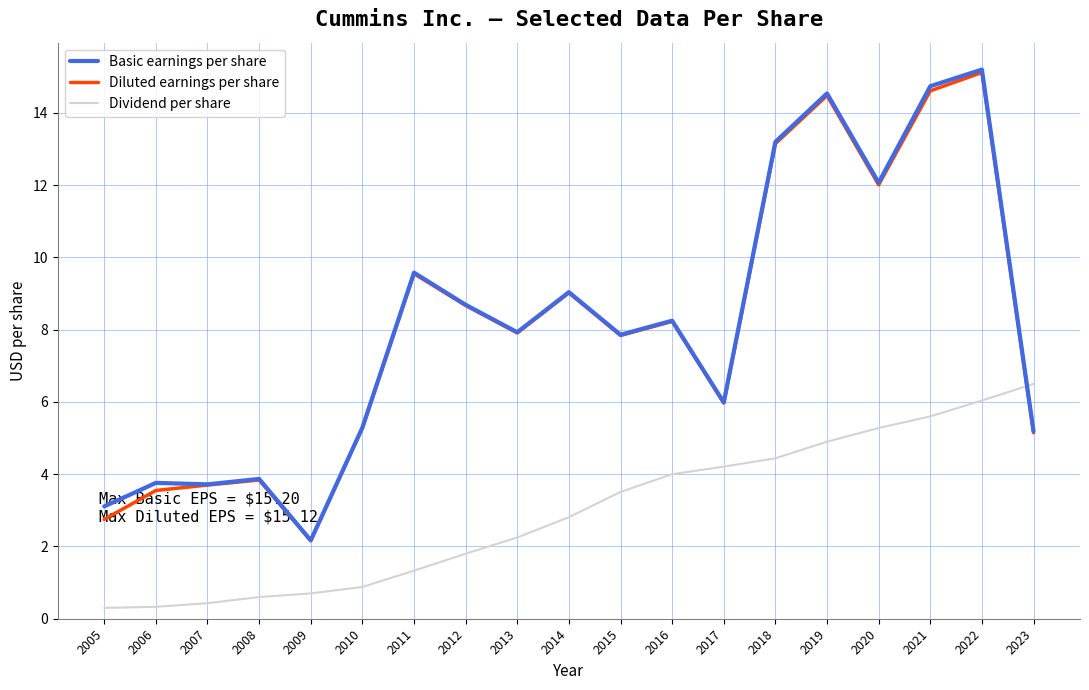

How many series are shown in this chart?

3